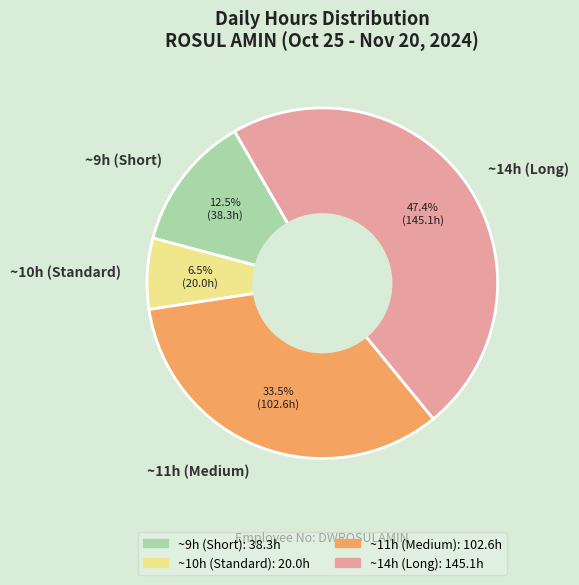

Is there a majority slice in this chart?

No